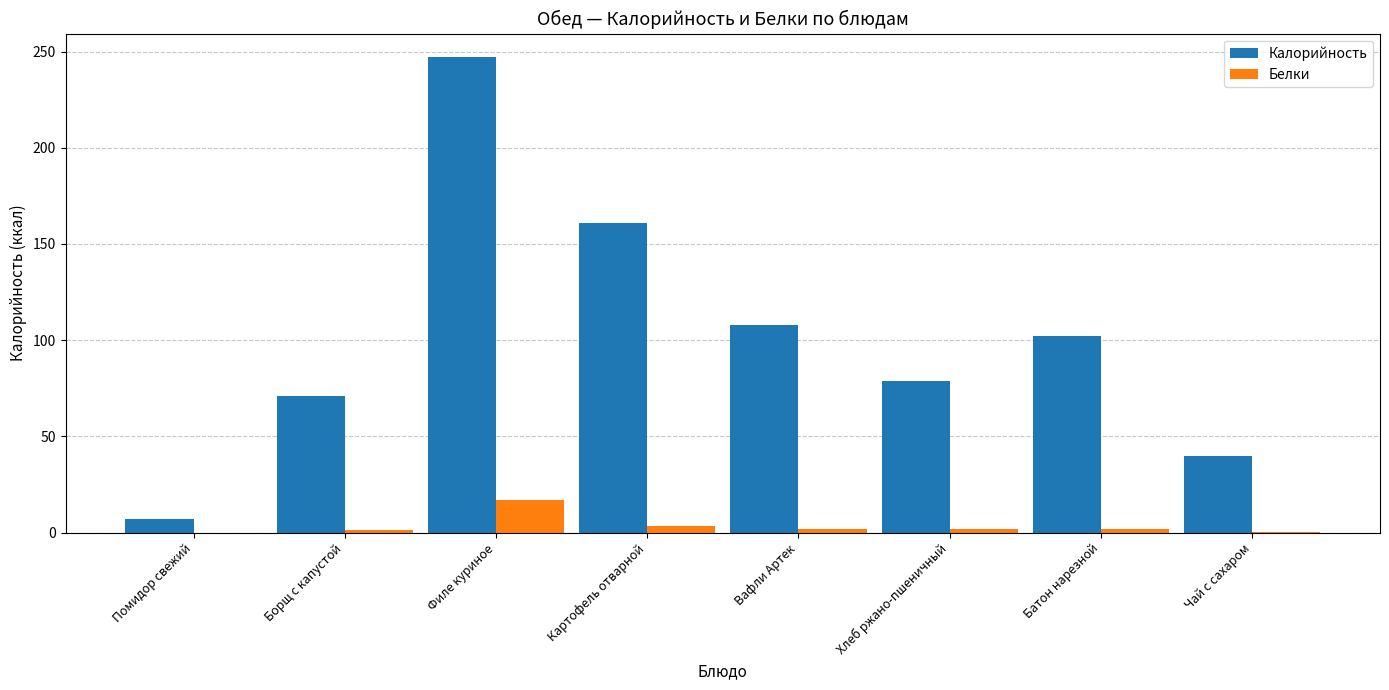

At which label is Калорийность closest to 127?

Вафли Артек